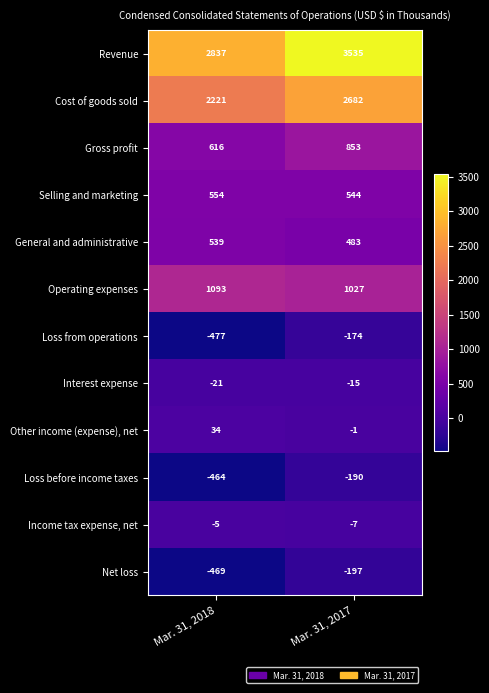

List the labels in order of General and administrative value, largest first.

Mar. 31, 2018, Mar. 31, 2017